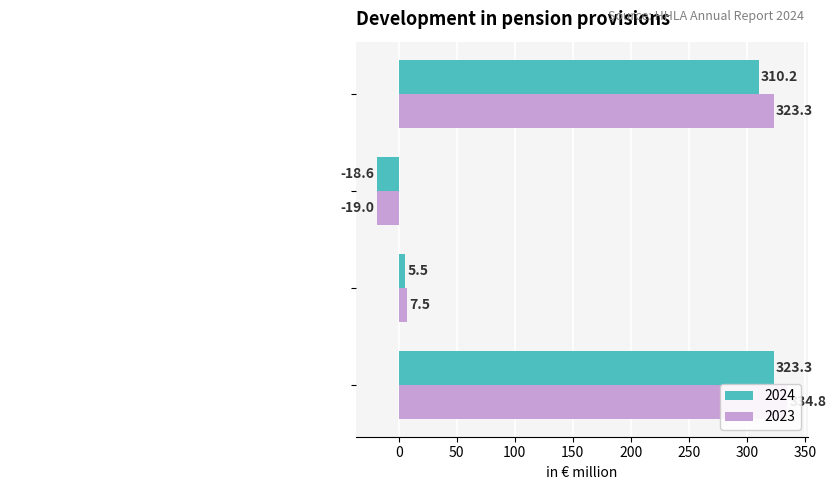

Which series has the largest total across all categories?

2023